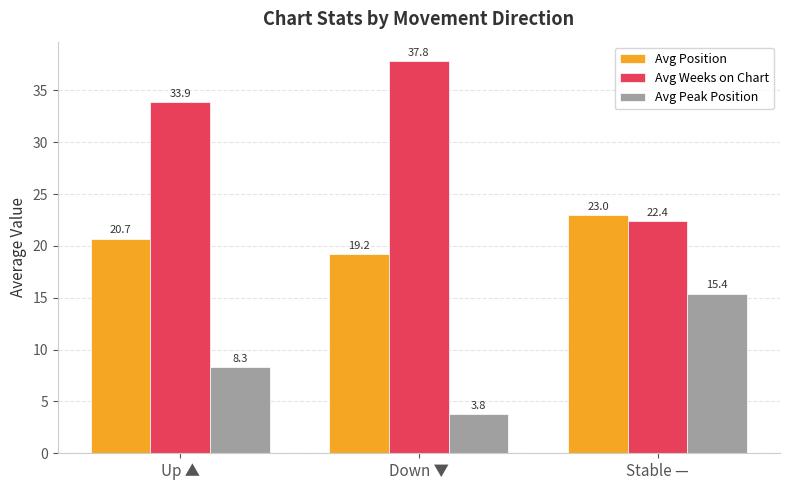

The Avg Weeks on Chart series shows 22.4 at Stable —. True or false?

True